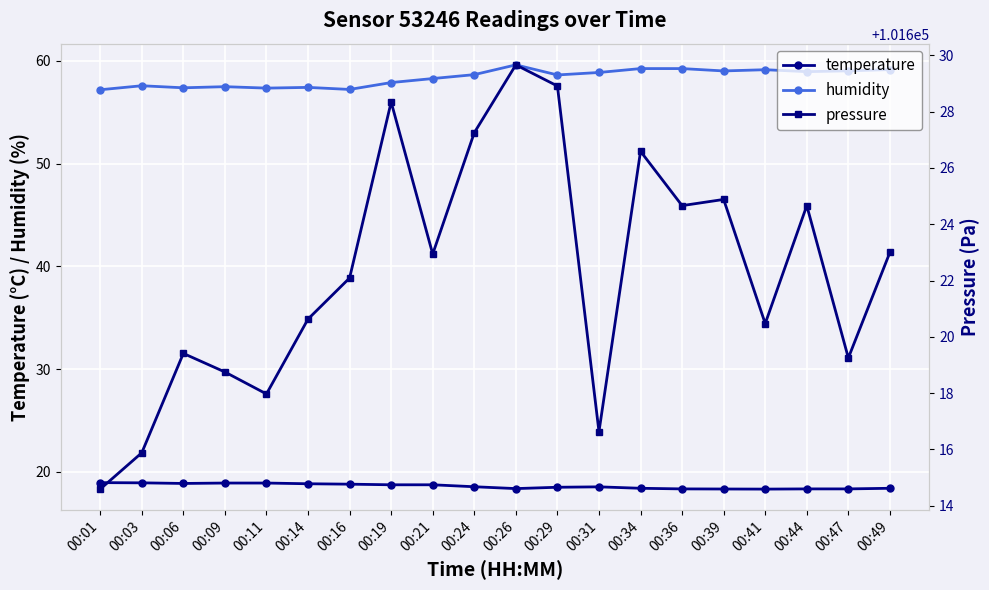

True or false: temperature and pressure cross at least once.

False